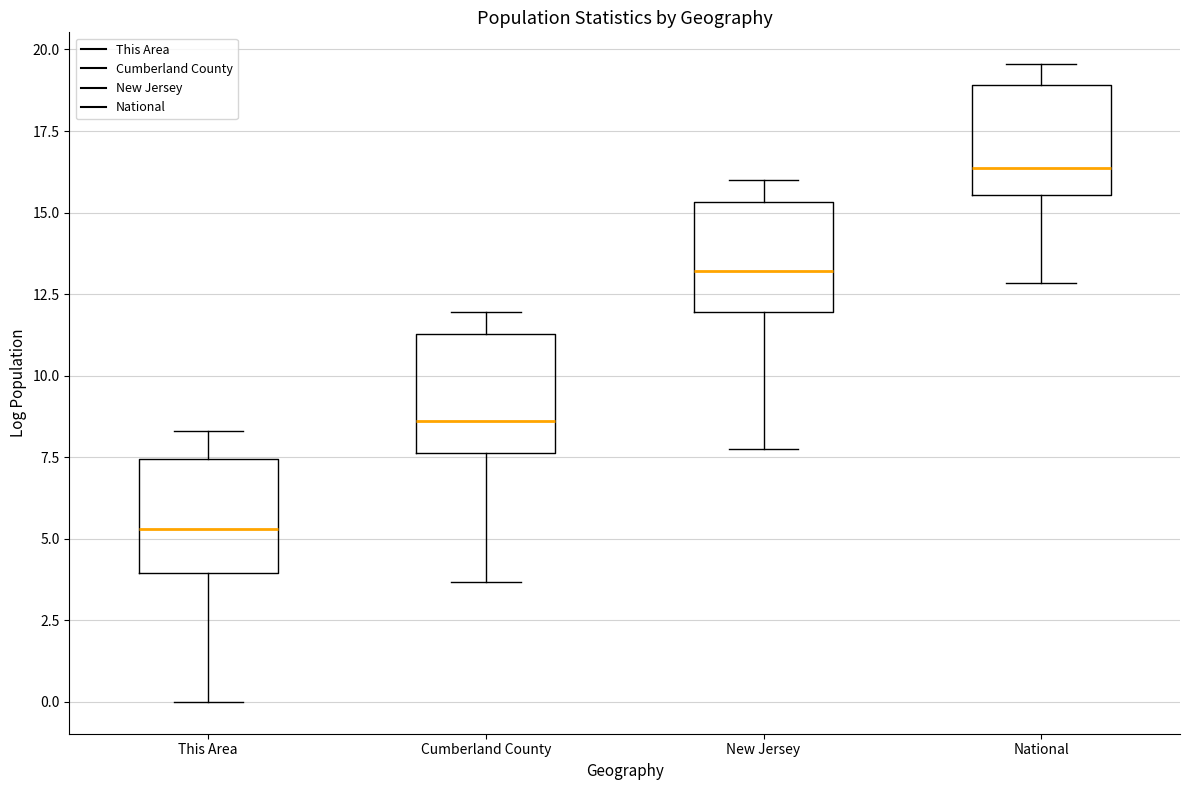

Reading left to right, read every box against the y-axis: the position of its median line, the range the box covers, and the ends of its whiskers. The values are not printed on the chart, so give them approximately, as read against the axis.

This Area: median 5.5, box 4.0 to 7.5, whiskers 0.0 to 8.5
Cumberland County: median 8.5, box 7.5 to 11.5, whiskers 3.5 to 12.0
New Jersey: median 13.0, box 12.0 to 15.5, whiskers 7.5 to 16.0
National: median 16.5, box 15.5 to 19.0, whiskers 13.0 to 19.5